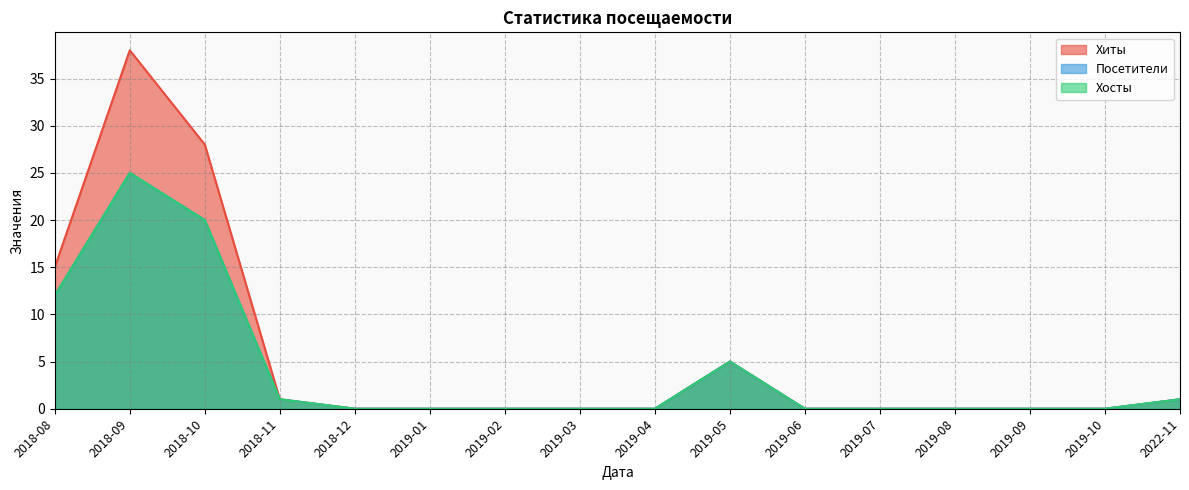

True or false: Посетители and Хиты cross at least once.

False